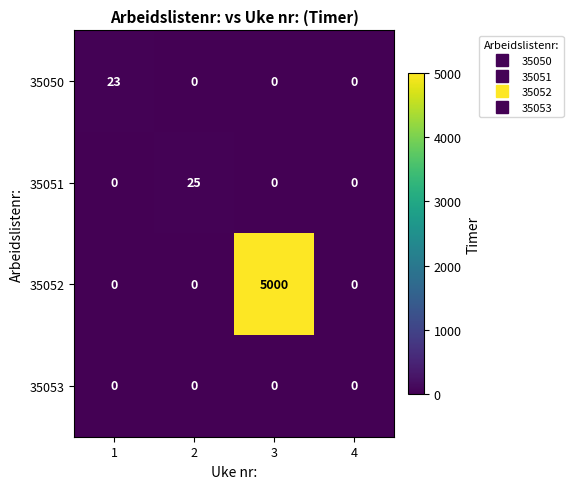

True or false: 35053 has a value of 0 at 2.

True